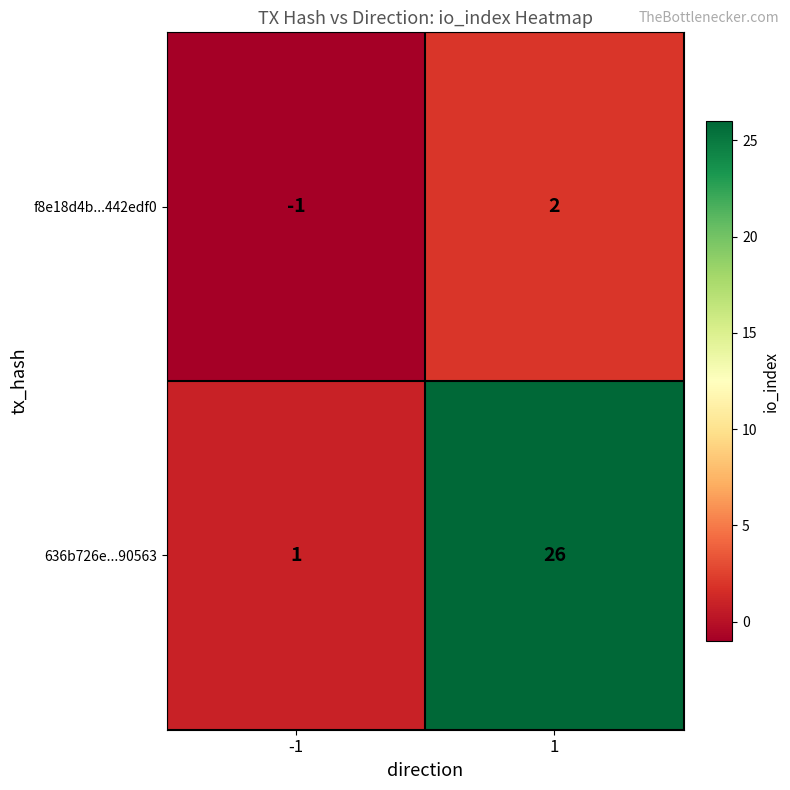

Rank the series by their average value, from lowest to highest.

f8e18d4b...442edf0, 636b726e...90563